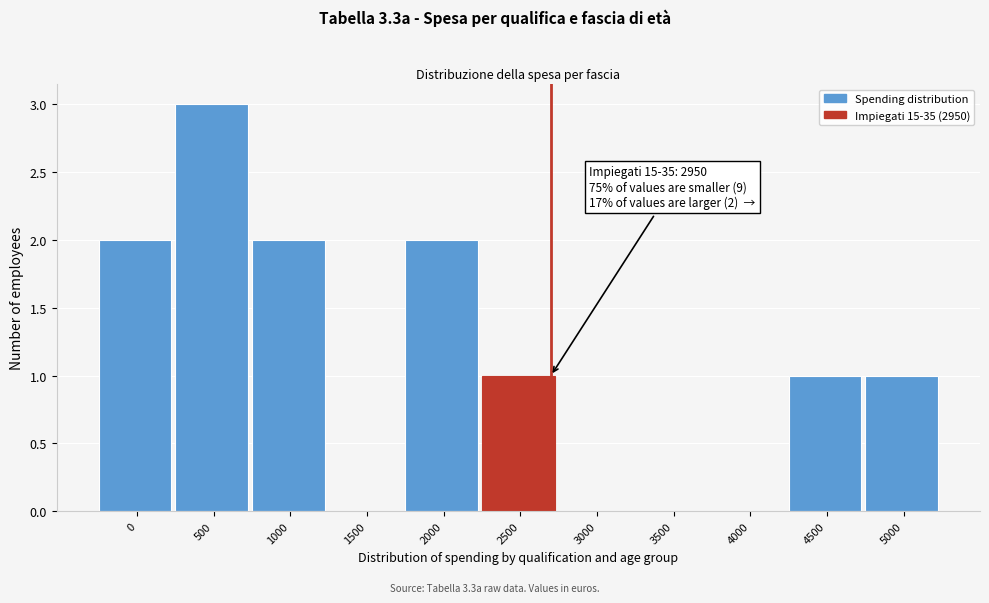

Reading right to left, what are all the values shown in this chart?

5000=1	4500=1	4000=0	3500=0	3000=0	2500=1	2000=2	1500=0	1000=2	500=3	0=2